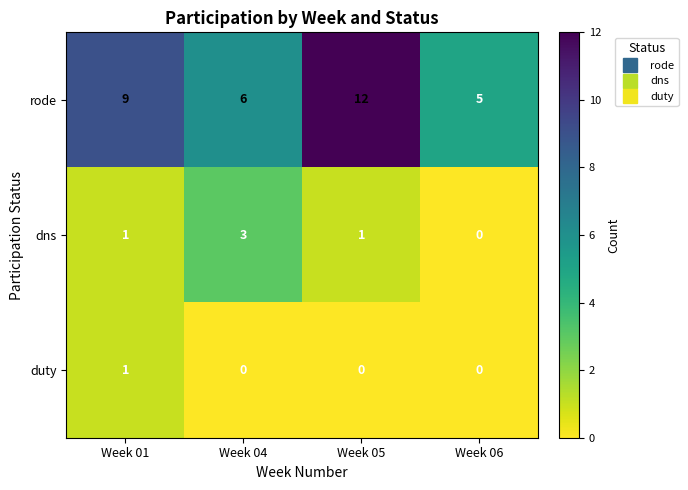

What is the total value across all series at Week 01?

11